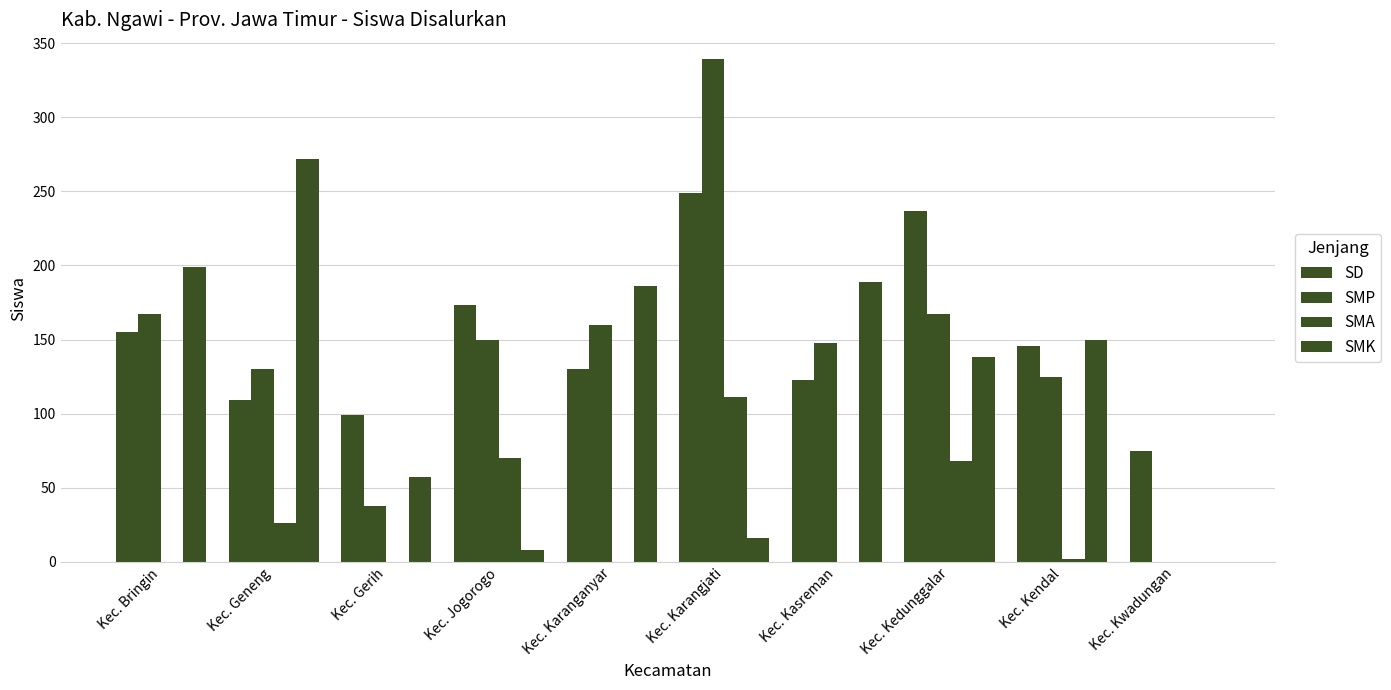

Reading left to right, transcribe all the data shown in this chart.

SD: Kec. Bringin=155	Kec. Geneng=109	Kec. Gerih=99	Kec. Jogorogo=173	Kec. Karanganyar=130	Kec. Karangjati=249	Kec. Kasreman=123	Kec. Kedunggalar=237	Kec. Kendal=146	Kec. Kwadungan=75
SMP: Kec. Bringin=167	Kec. Geneng=130	Kec. Gerih=38	Kec. Jogorogo=150	Kec. Karanganyar=160	Kec. Karangjati=339	Kec. Kasreman=148	Kec. Kedunggalar=167	Kec. Kendal=125	Kec. Kwadungan=0
SMA: Kec. Bringin=0	Kec. Geneng=26	Kec. Gerih=0	Kec. Jogorogo=70	Kec. Karanganyar=0	Kec. Karangjati=111	Kec. Kasreman=0	Kec. Kedunggalar=68	Kec. Kendal=2	Kec. Kwadungan=0
SMK: Kec. Bringin=199	Kec. Geneng=272	Kec. Gerih=57	Kec. Jogorogo=8	Kec. Karanganyar=186	Kec. Karangjati=16	Kec. Kasreman=189	Kec. Kedunggalar=138	Kec. Kendal=150	Kec. Kwadungan=0